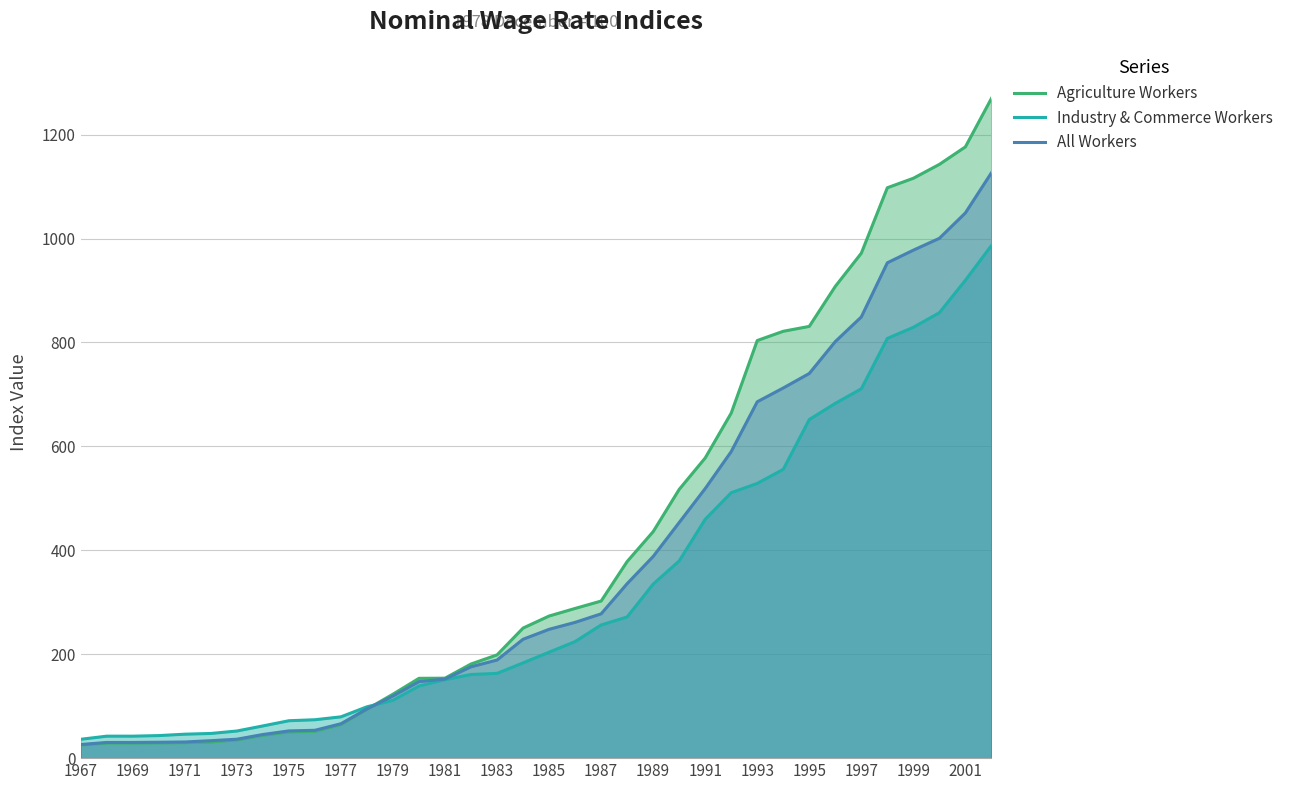

True or false: Industry & Commerce Workers and All Workers cross at least once.

True